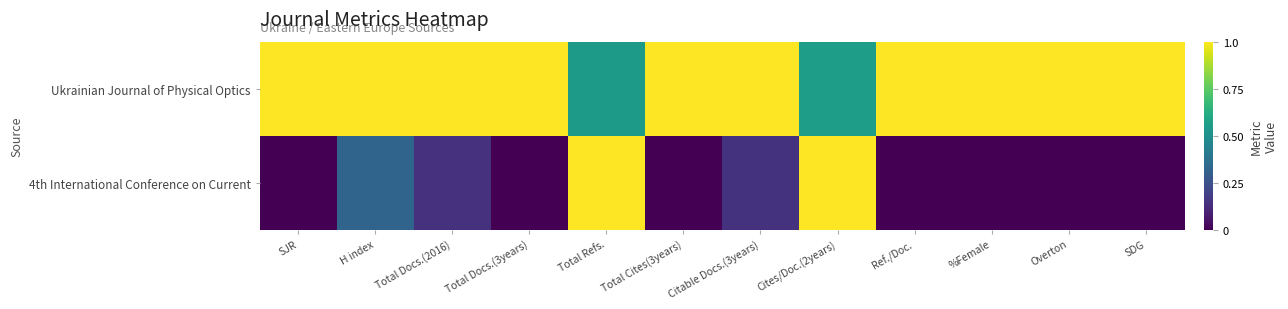

What is the total value across all series at H index?

1.3